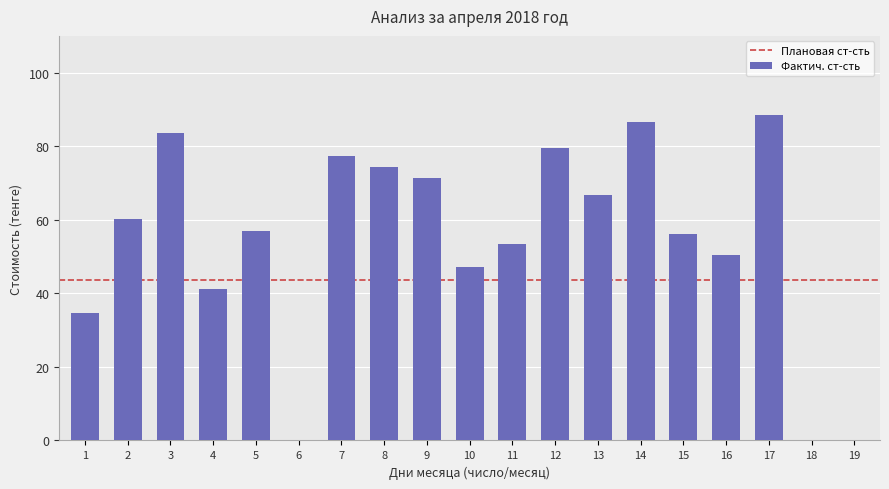

Count the number of data series in this chart.

1